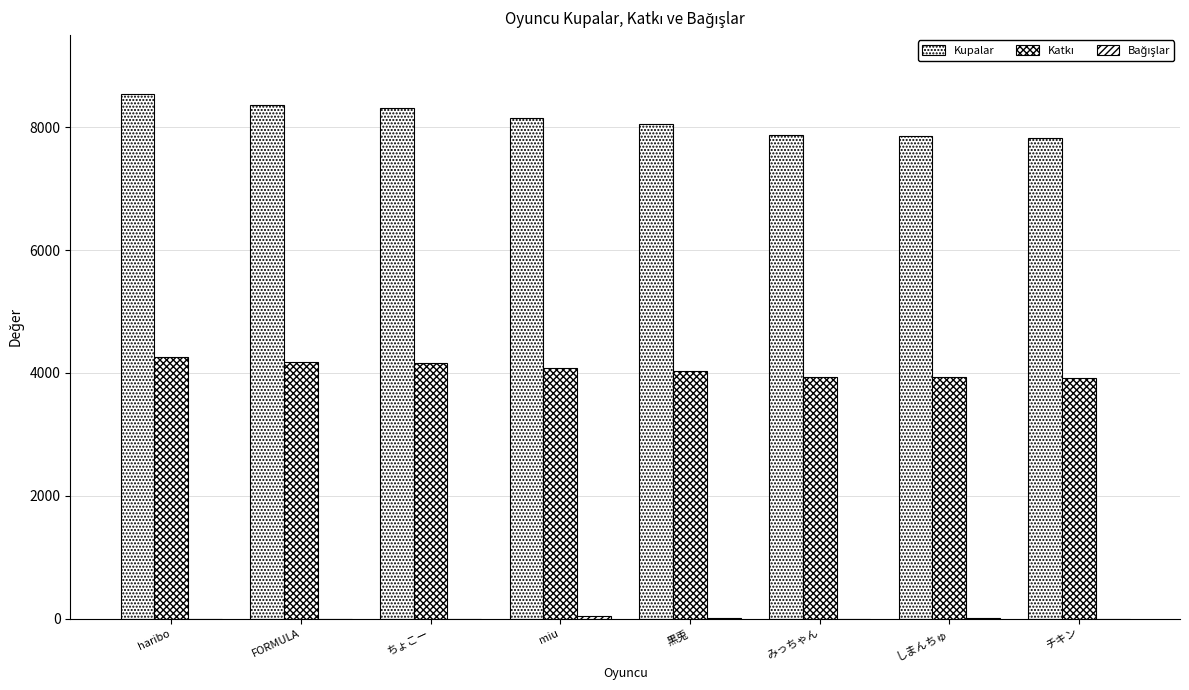

What is the difference between the maximum and second lowest values in the Katkı series?

340